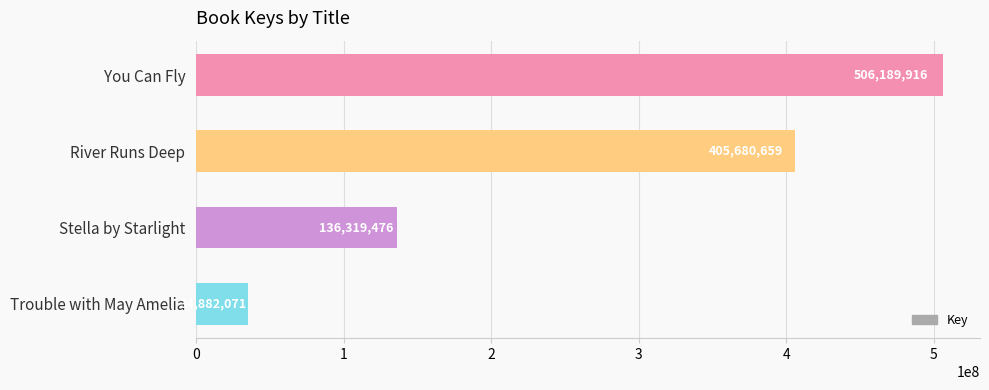

What is the difference between the second highest and second lowest values?

269361183